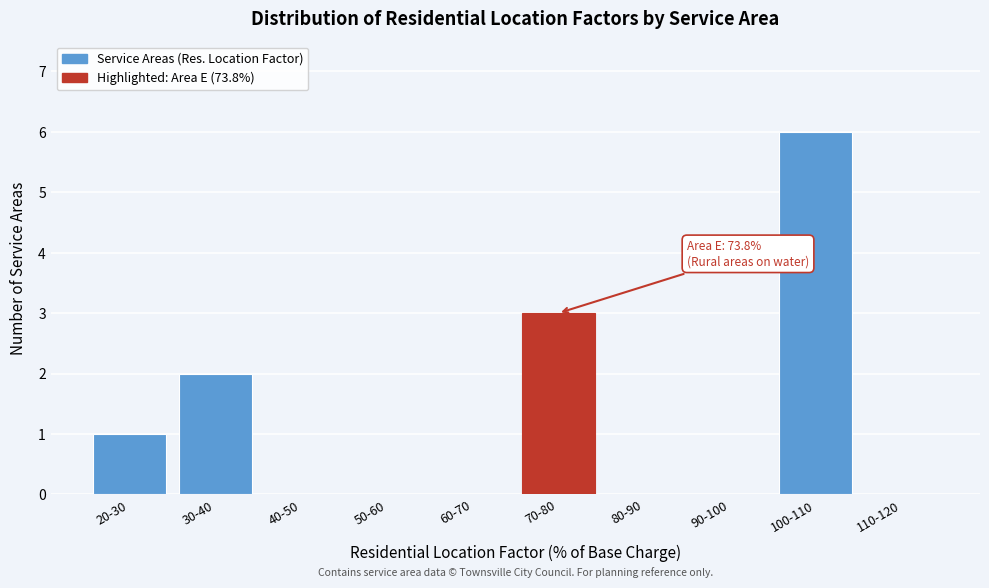

Reading left to right, transcribe all the data shown in this chart.

20-30=1	30-40=2	40-50=0	50-60=0	60-70=0	70-80=3	80-90=0	90-100=0	100-110=6	110-120=0